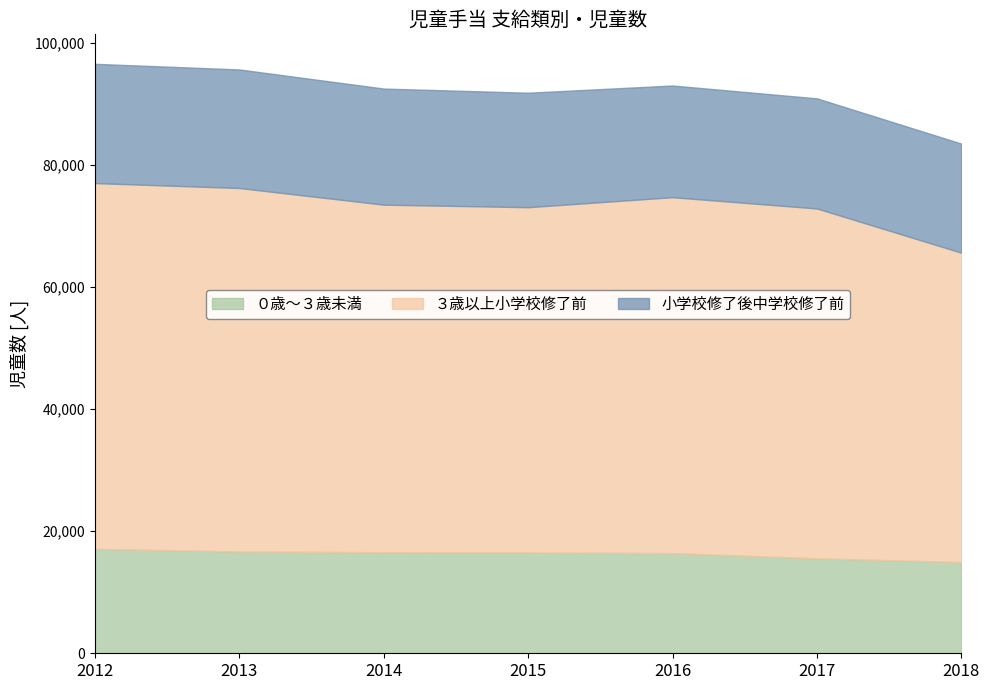

Where is ０歳～３歳未満 nearest to the value 16037?

2016